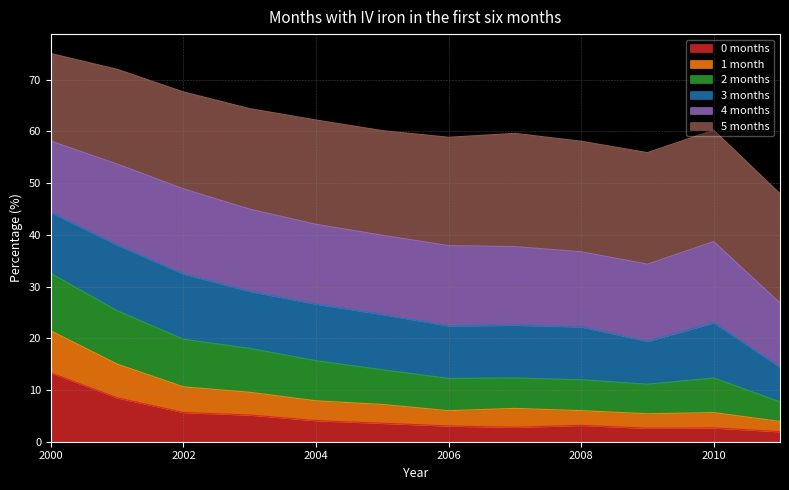

Does the chart have visible grid lines?

Yes